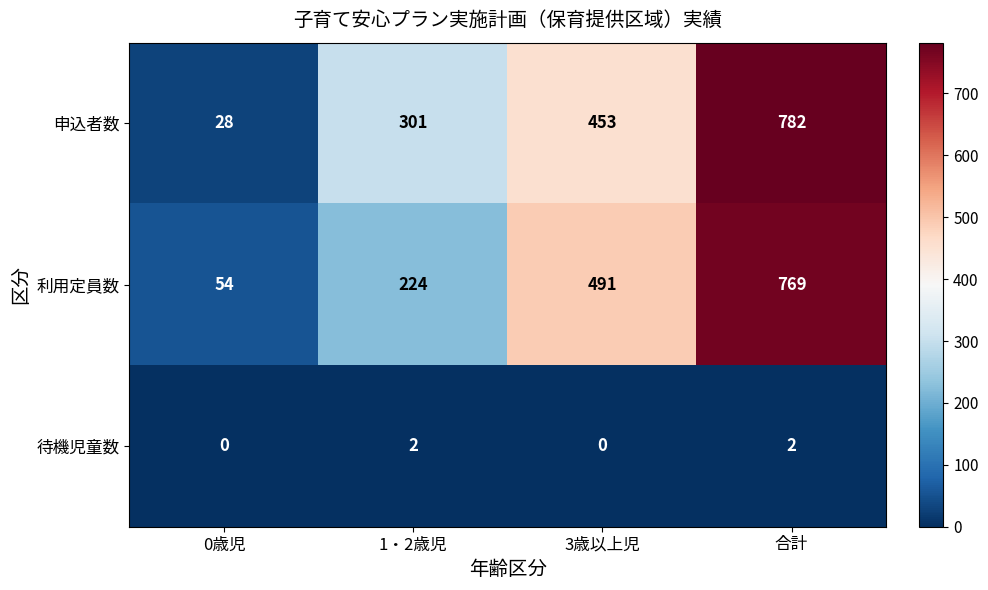

Between 1・2歳児 and 3歳以上児, which series saw the biggest shift?

利用定員数